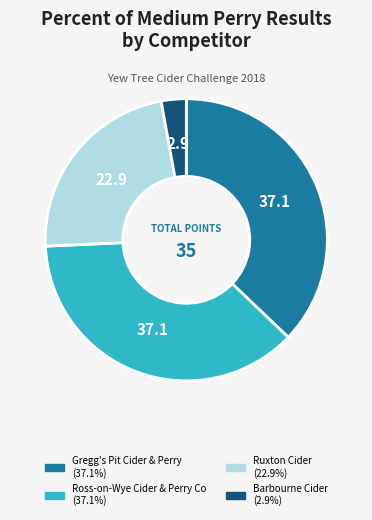

Is there a majority slice in this chart?

No